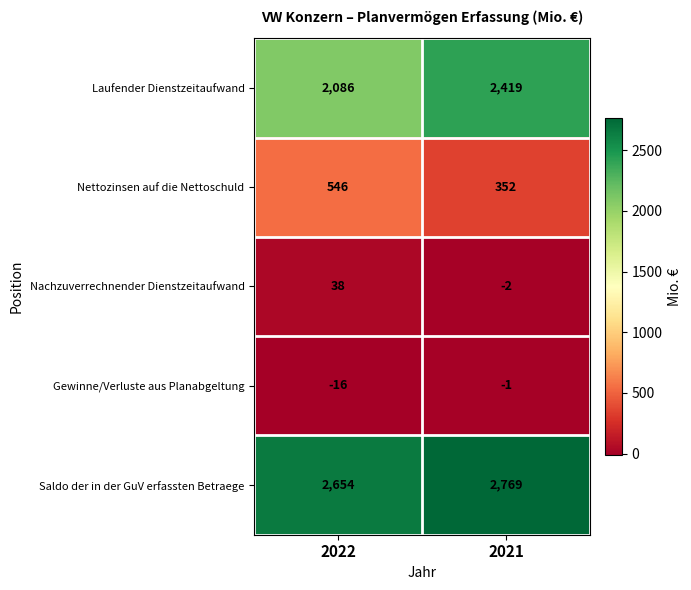

What is the smallest value displayed?

-16